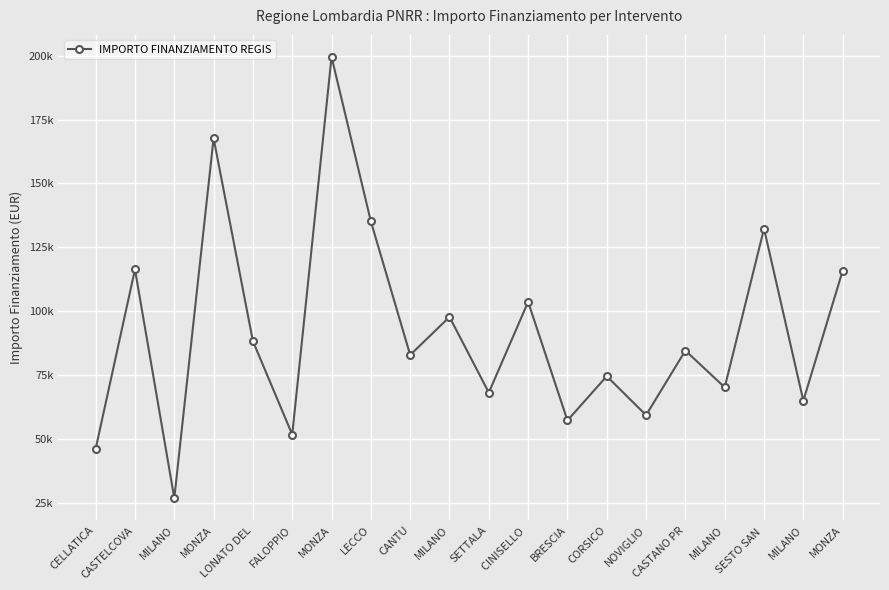

Which category has the lowest value across all series?

MILANO